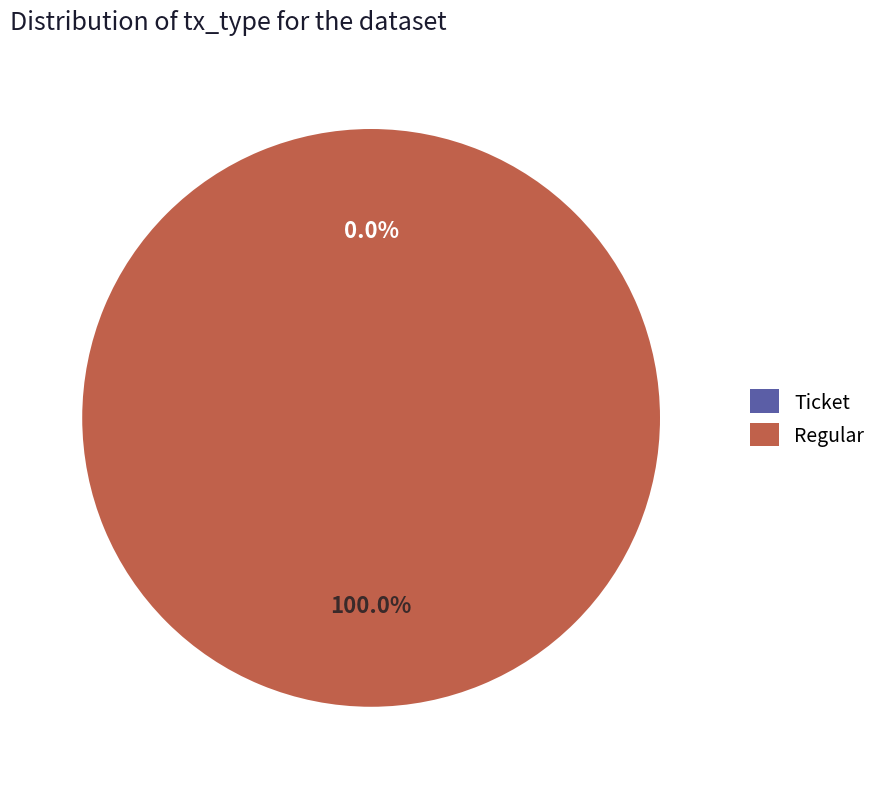

To the nearest percent, what percentage of the pie is Regular?

100%